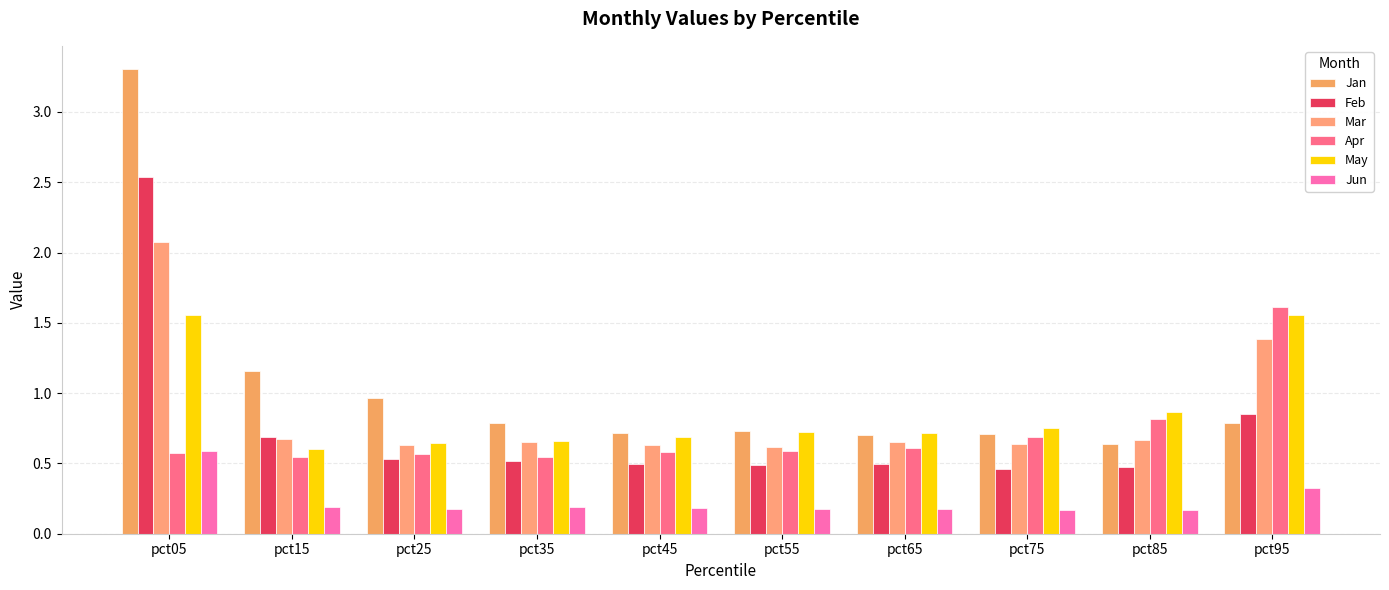

How many bars are there in total?

60